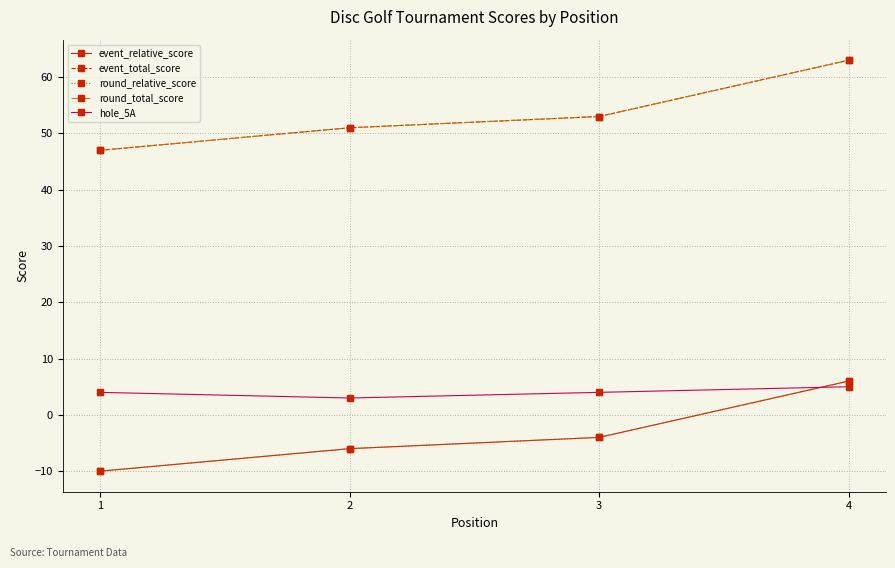

True or false: hole_5A and event_total_score intersect in this chart.

False